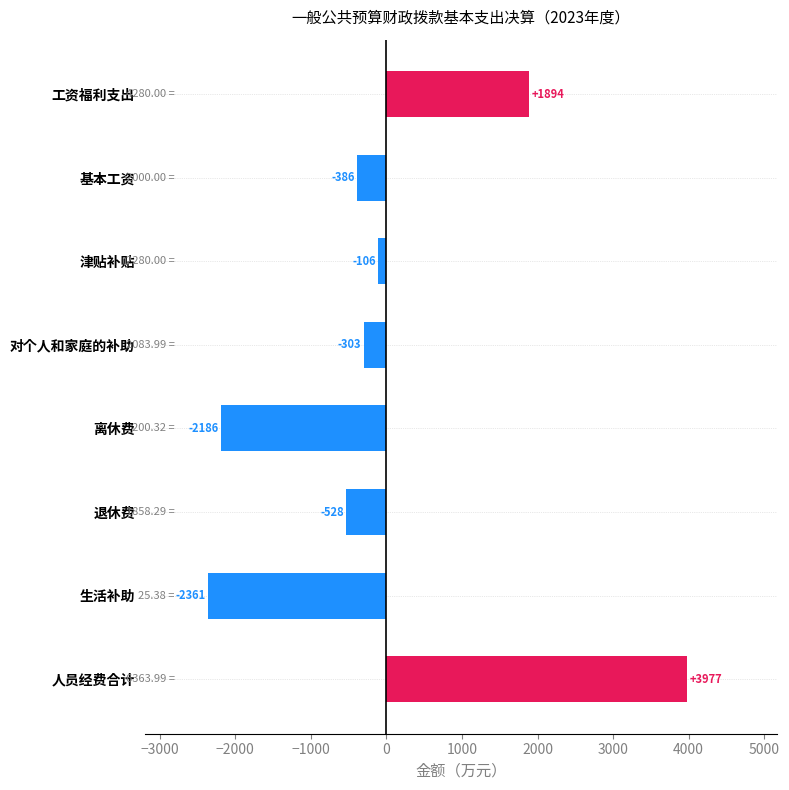

At which label is the value closest to 808?

津贴补贴